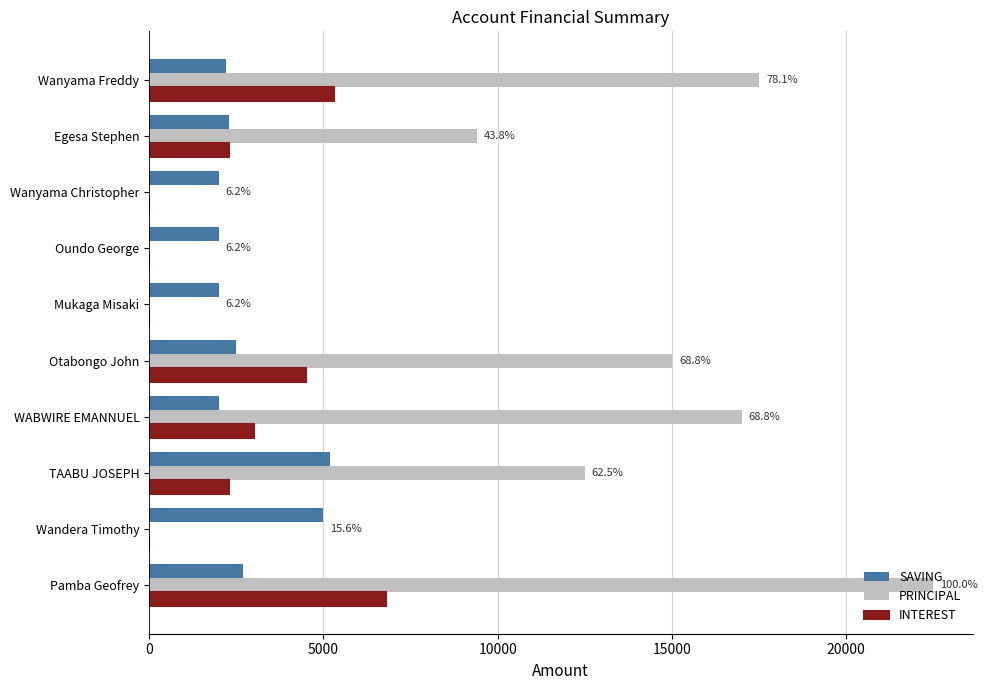

Is it true that PRINCIPAL equals 21300 at Otabongo John?

False